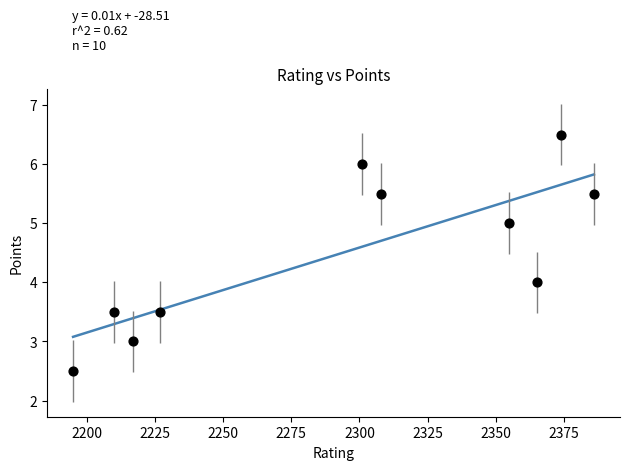

What is the range of Y values (max minus min)?

4.0